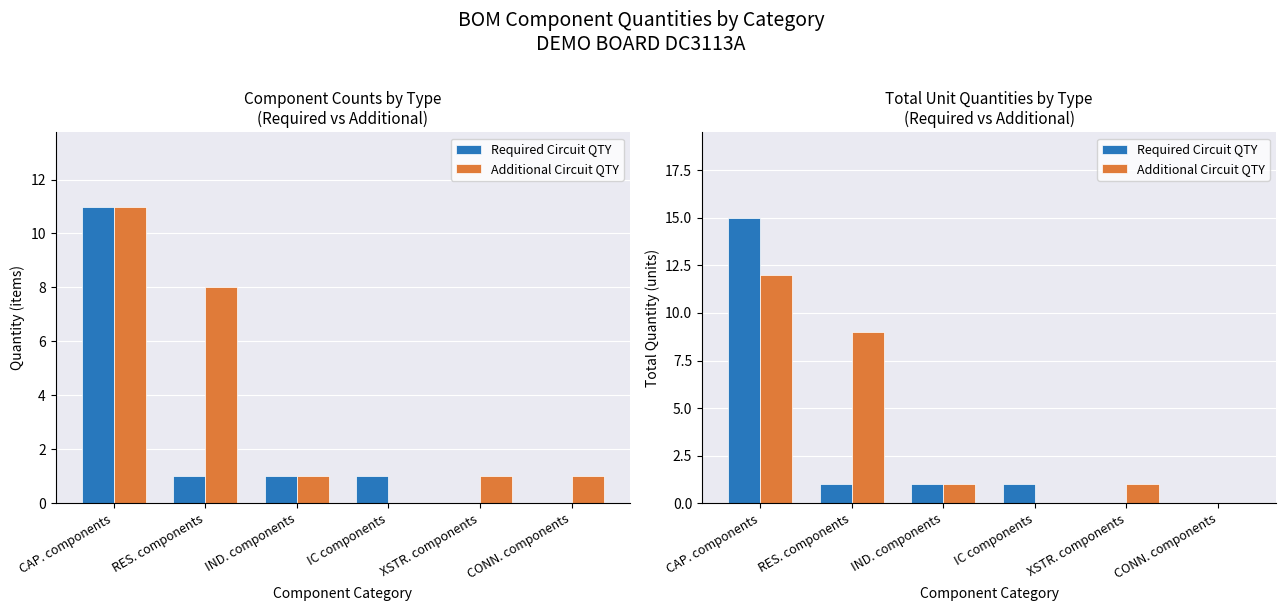

The value of Additional Circuit QTY at CONN. components is 6. True or false?

False